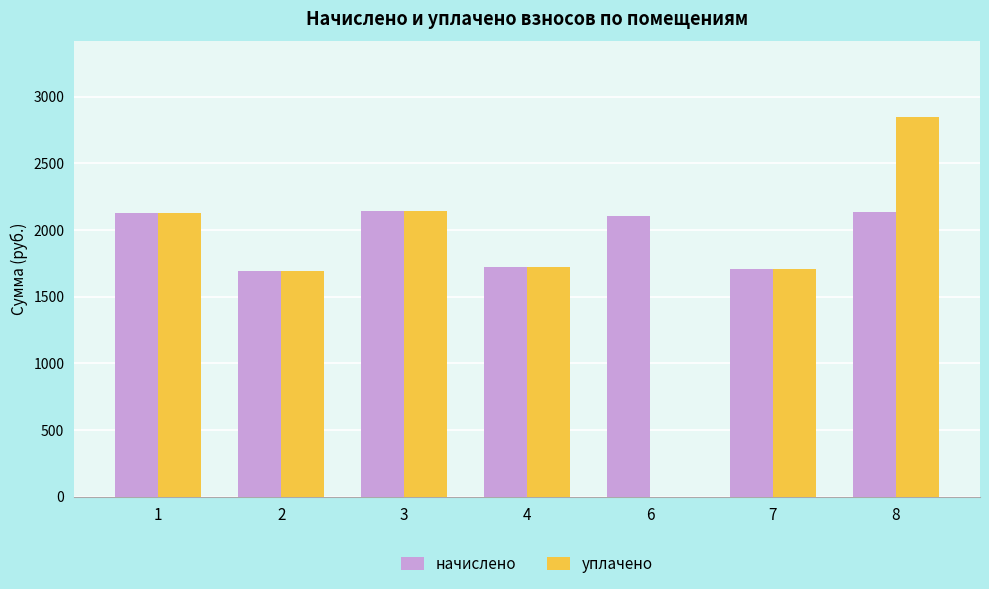

What are all the series names shown in the legend?

начислено, уплачено